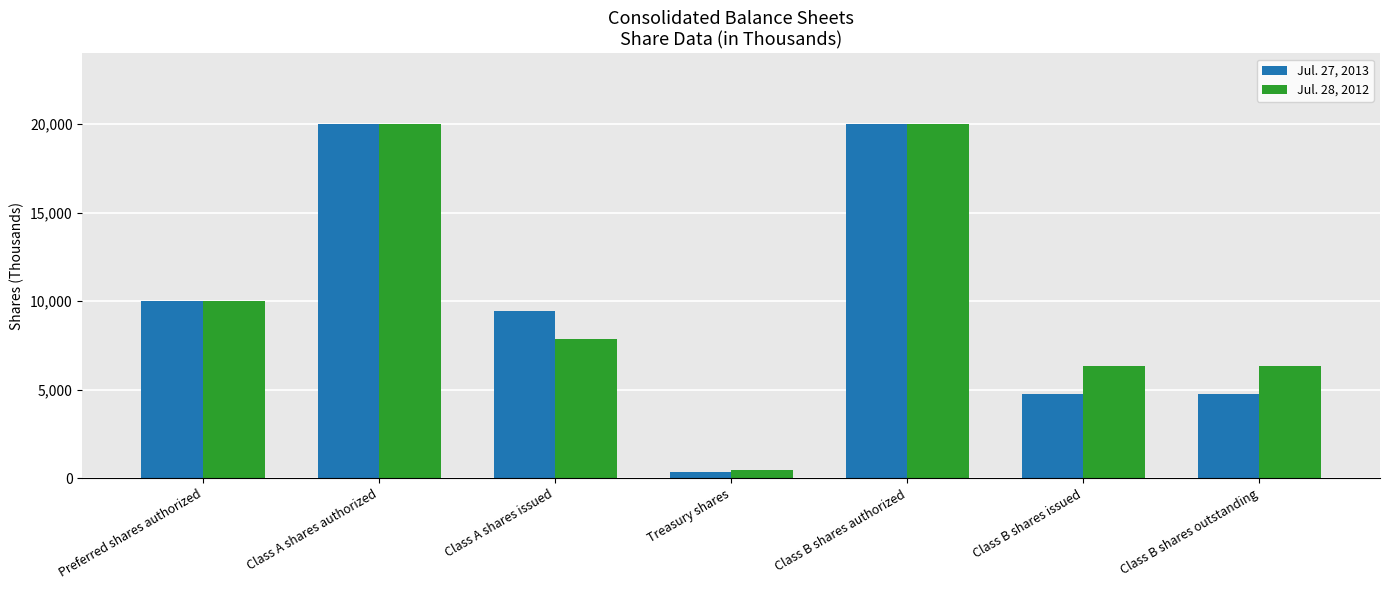

What are all the series names shown in the legend?

Jul. 27, 2013, Jul. 28, 2012